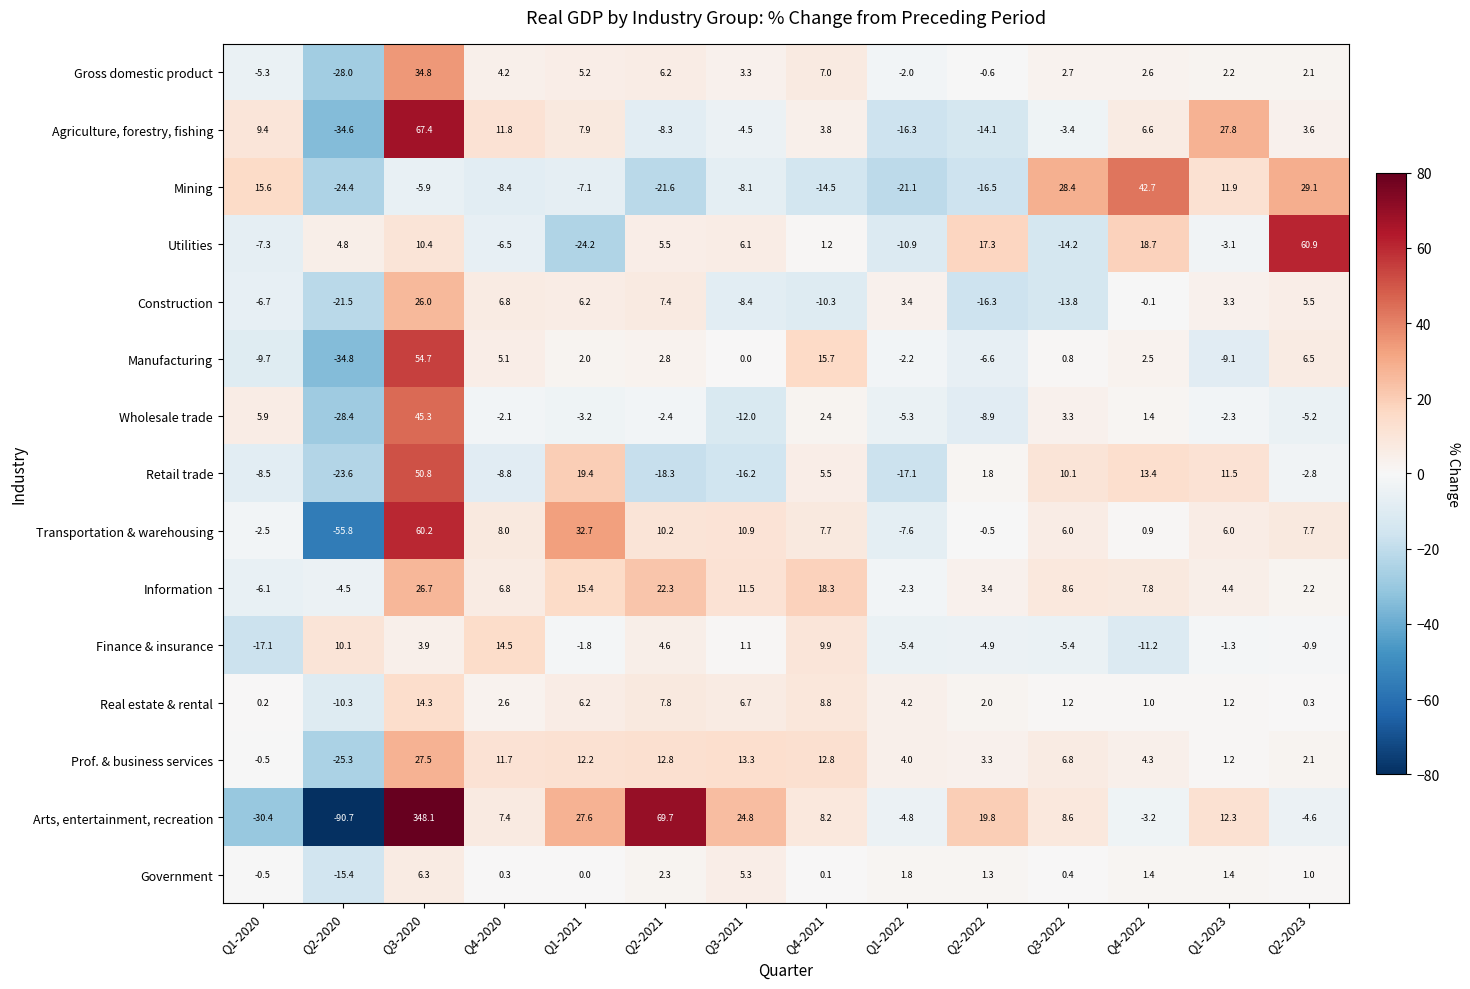

What is the greatest value displayed?

348.1